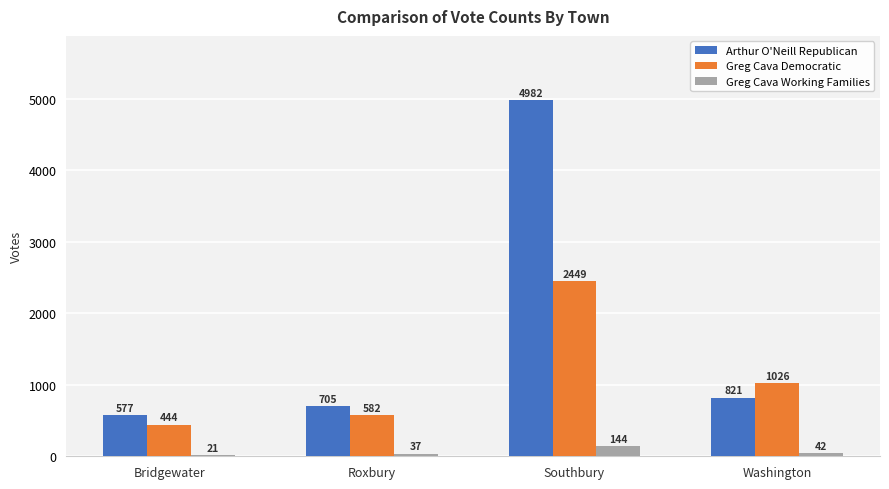

What is the minimum value for Greg Cava Democratic?

444